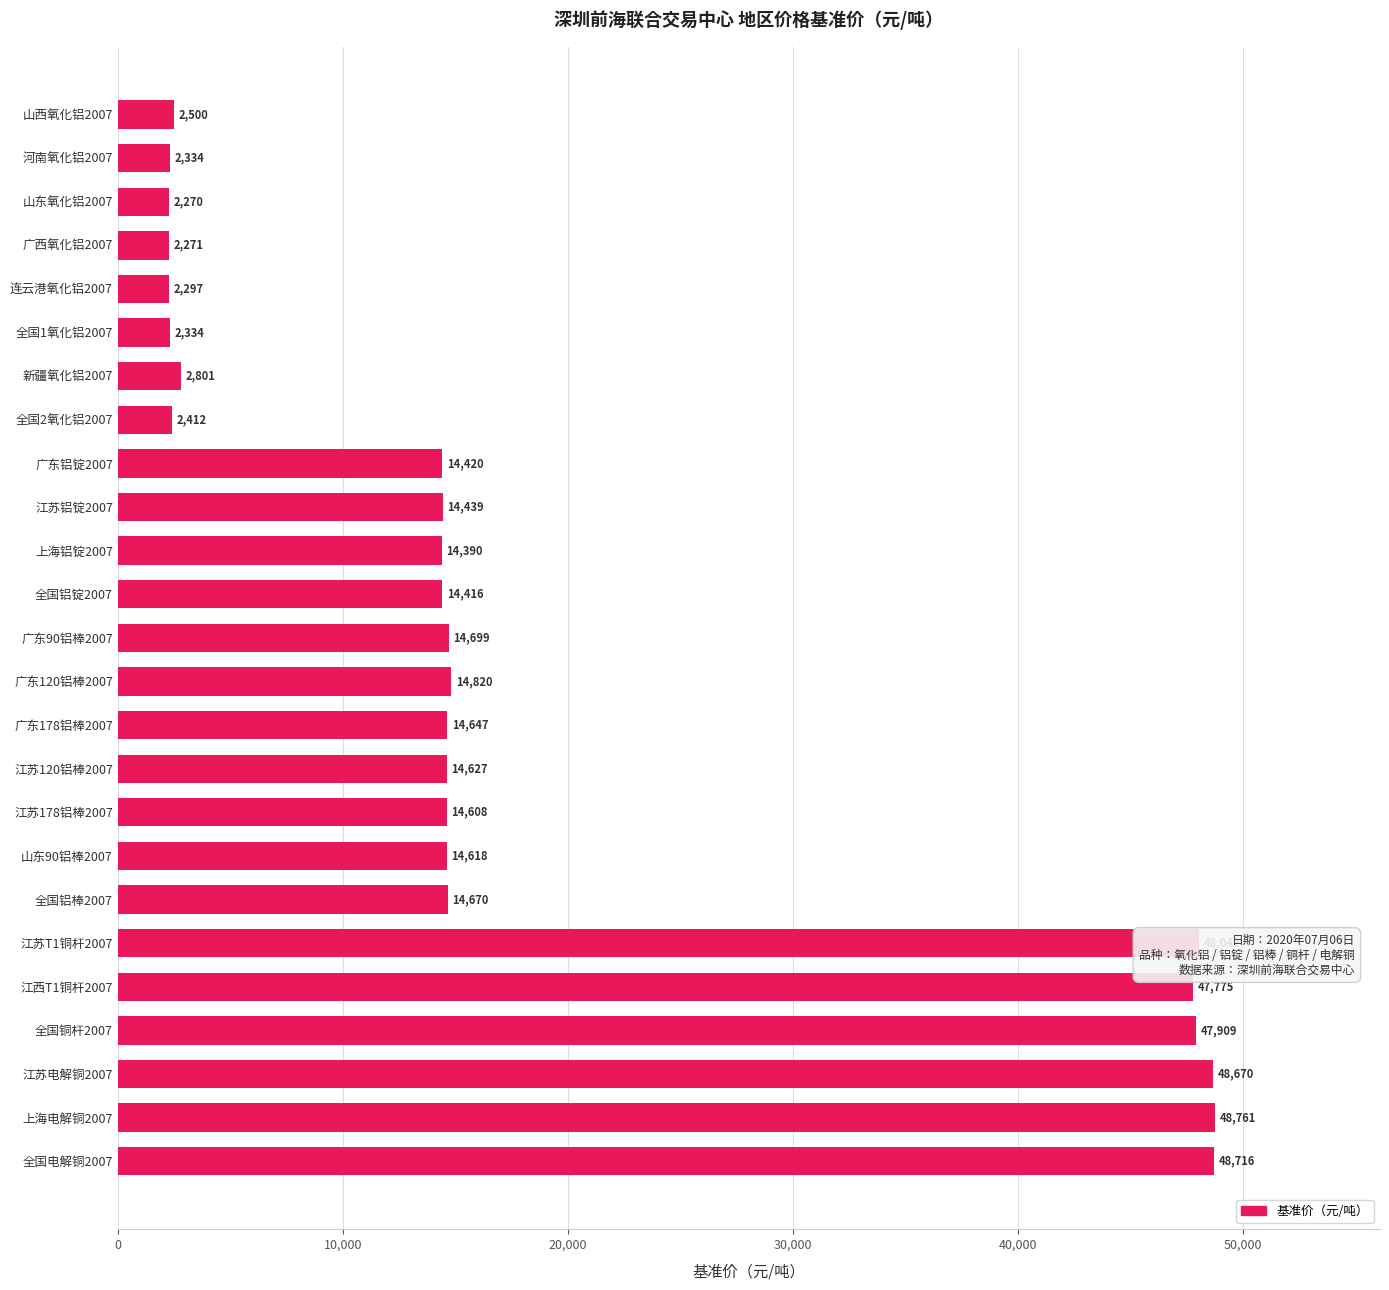

What is the label of the 6th bar from the top?

全国1氧化铝2007